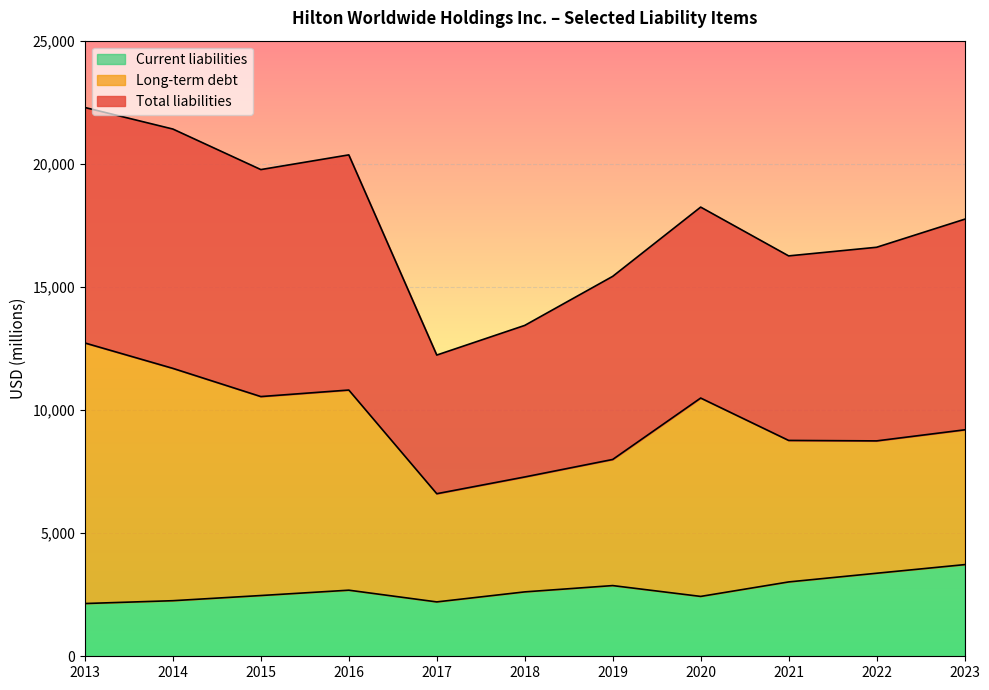

What is the average value of the Long-term debt series?

9532